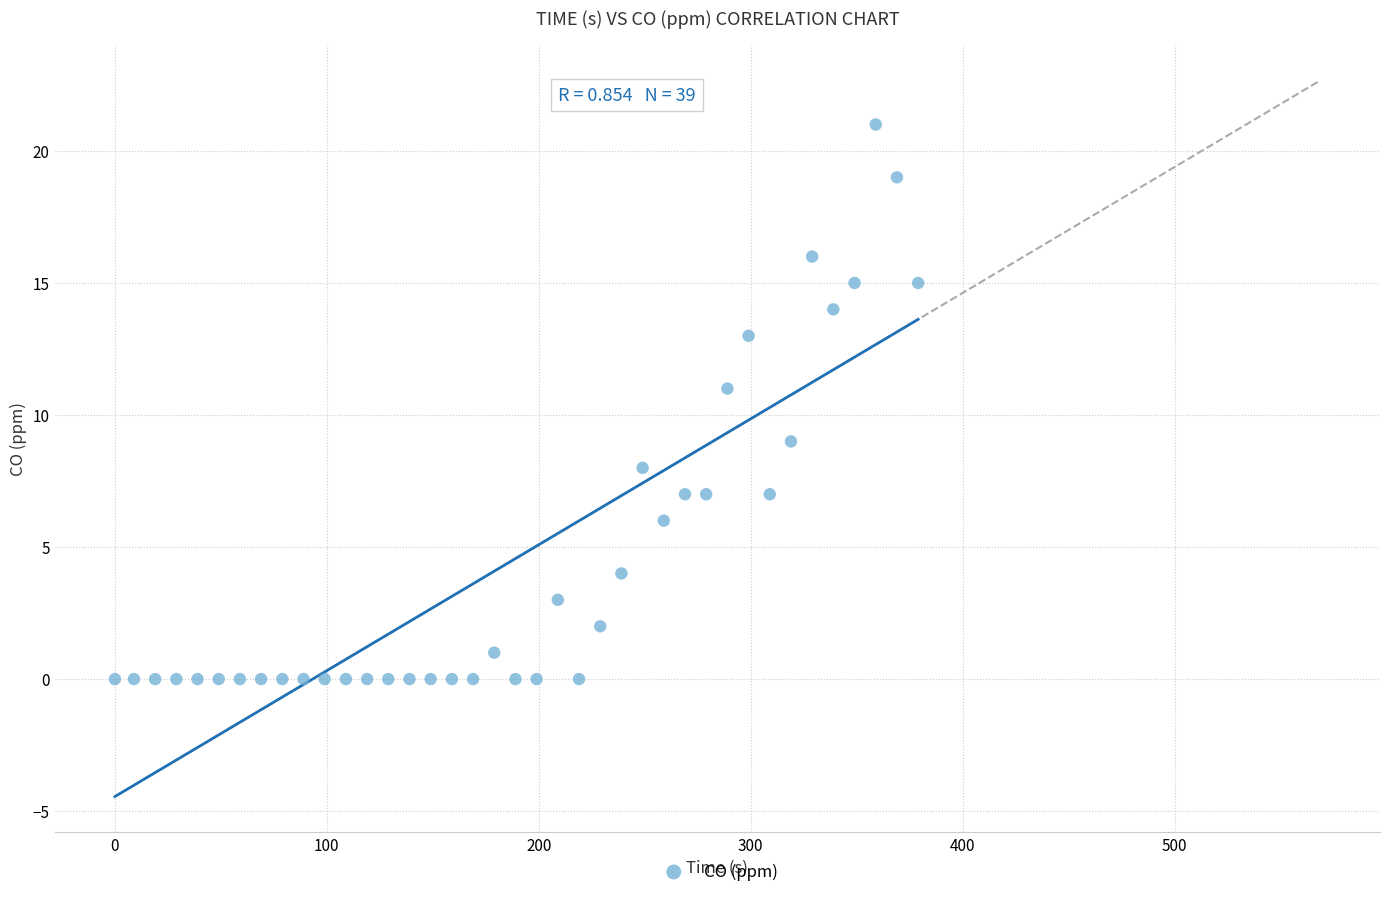

What is the range of Y values (max minus min)?

21